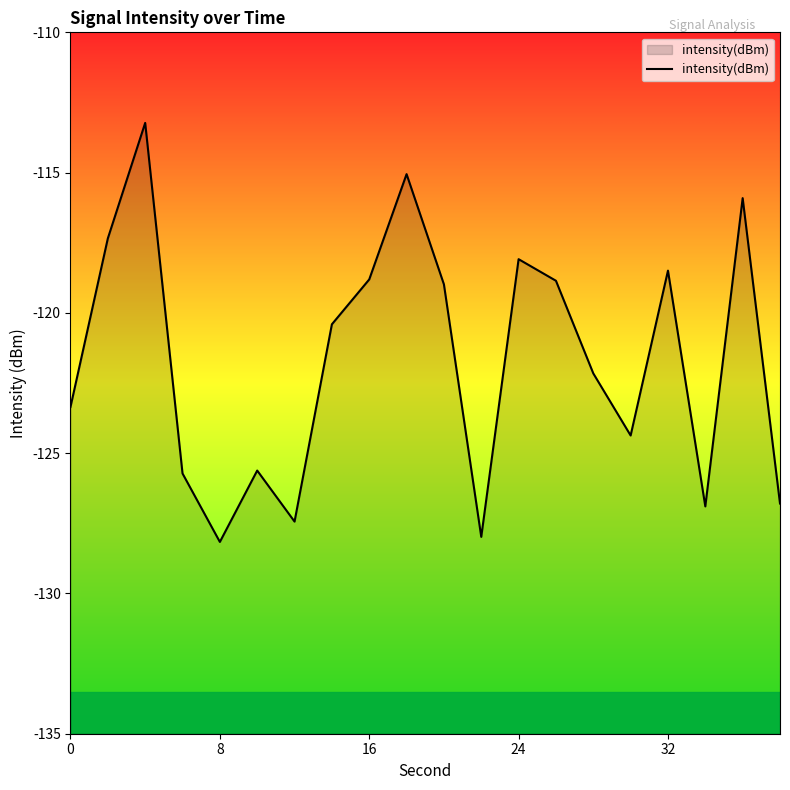

What is the average value?

-121.7